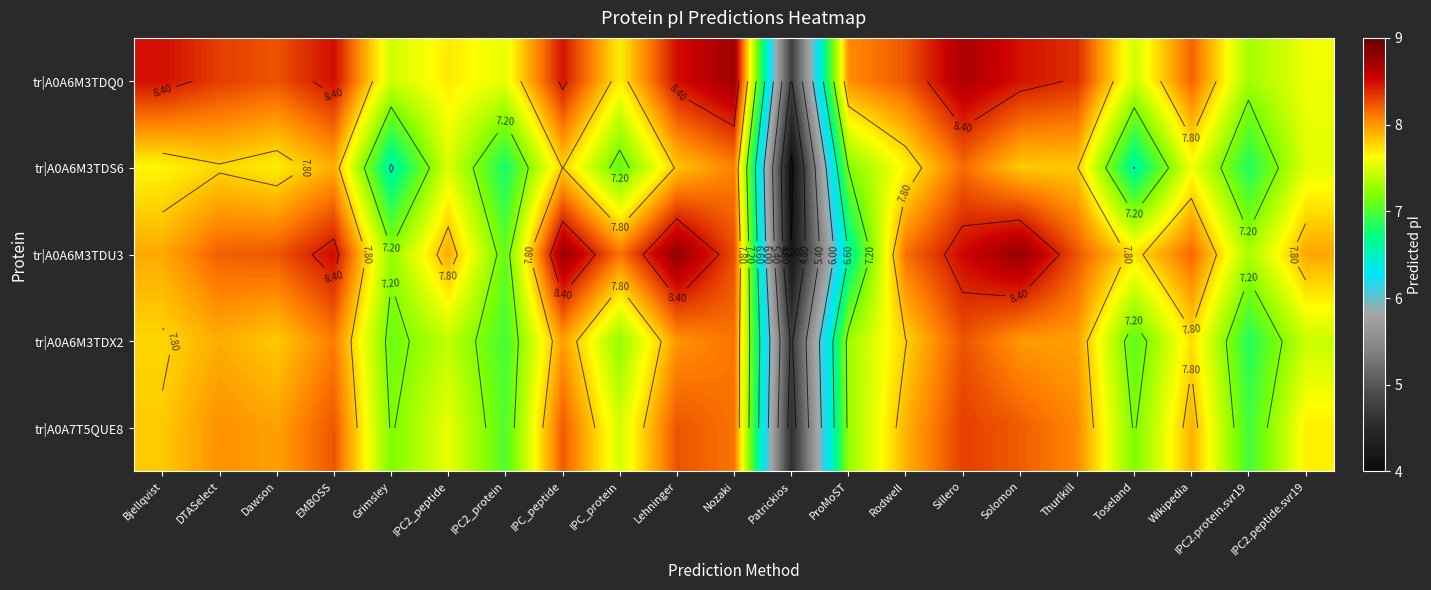

List the series in order of their overall mean, lowest first.

tr|A0A6M3TDS6, tr|A0A6M3TDX2, tr|A0A7T5QUE8, tr|A0A6M3TDU3, tr|A0A6M3TDQ0